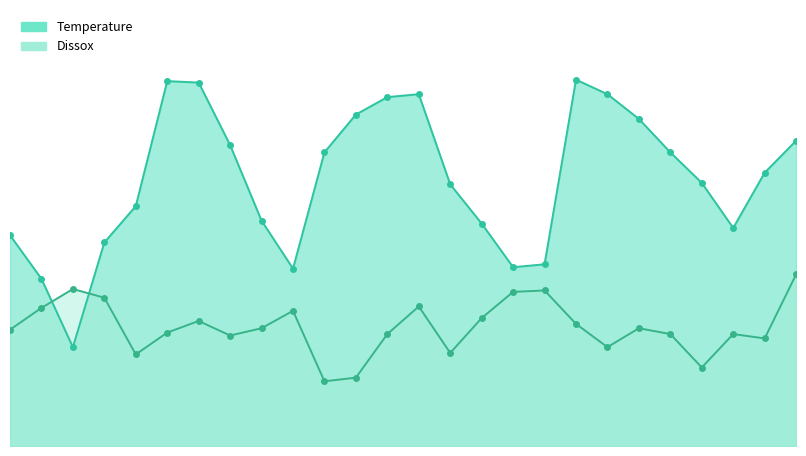

What is the value of the Temperature point at the 26th from the left?

21.0